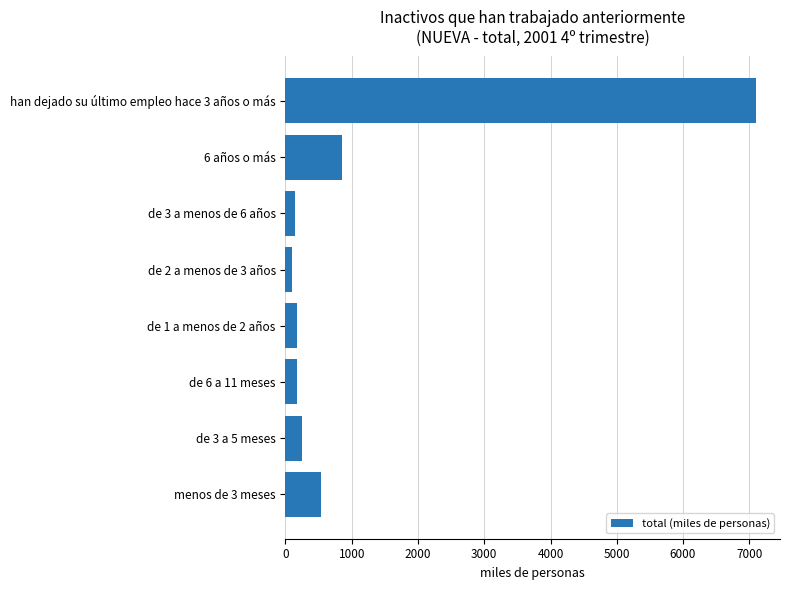

Is it true that the value at de 3 a 5 meses is 254.1?

True